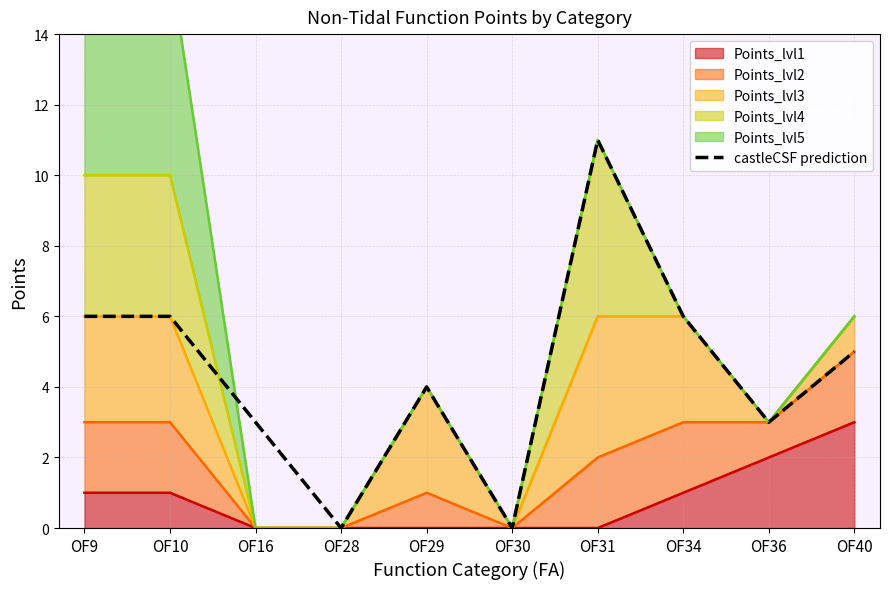

Does the chart have visible grid lines?

Yes